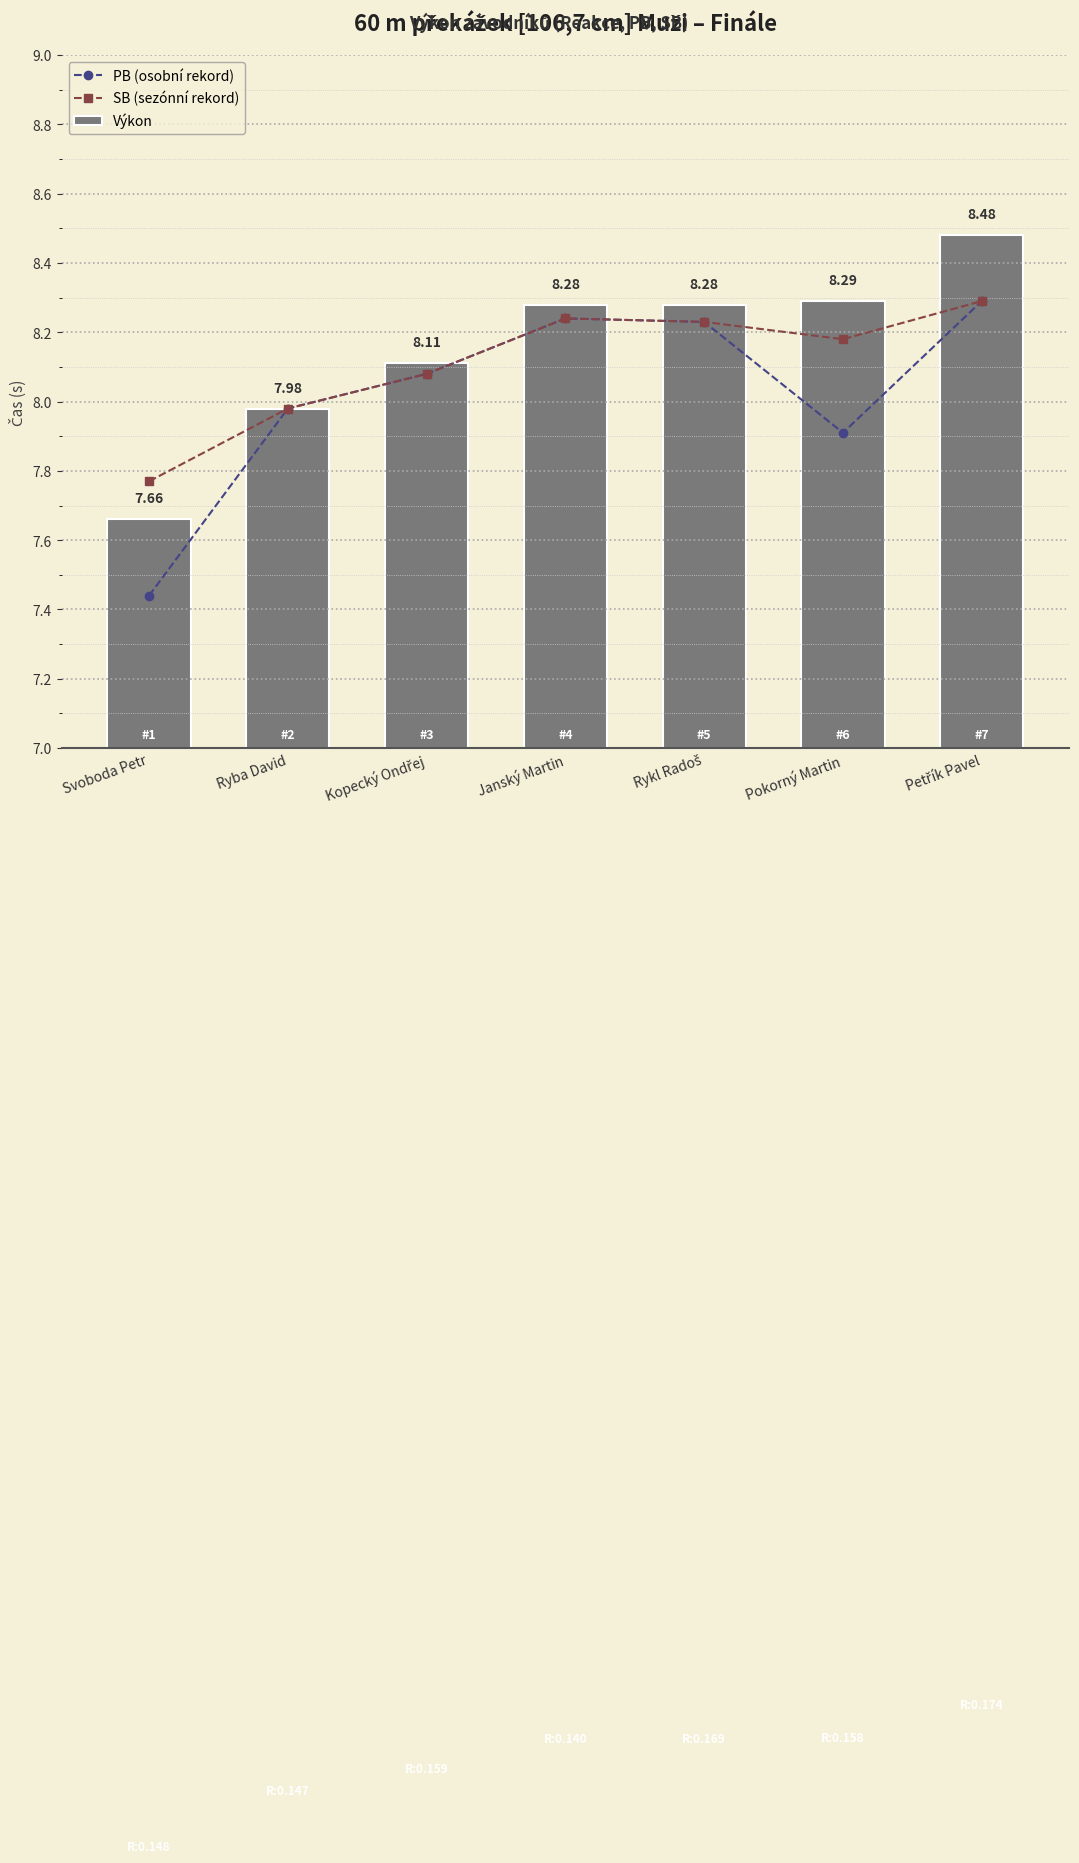

Which label corresponds to the smallest value in the chart?

Svoboda Petr